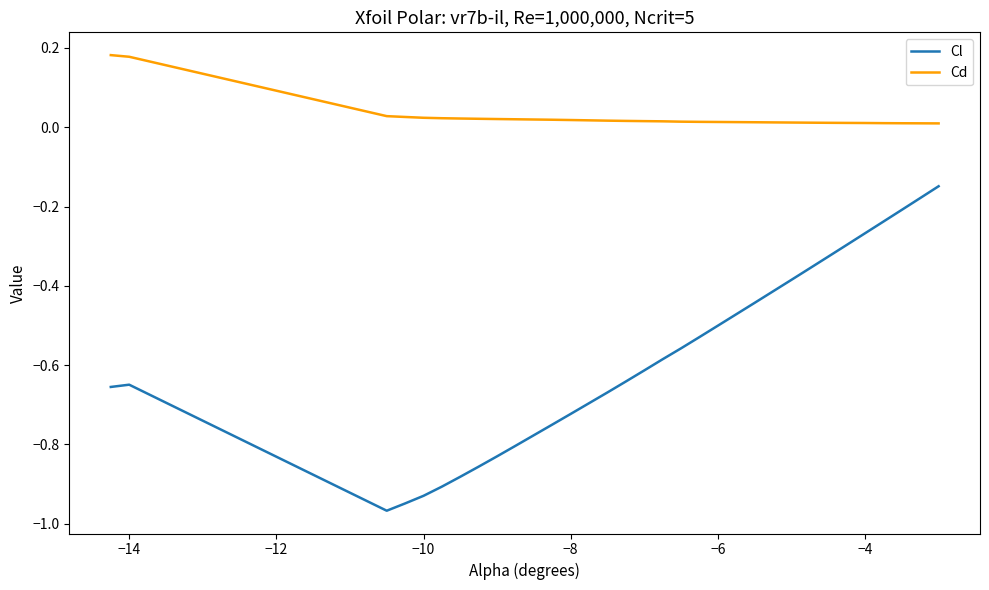

Which series has the largest range (max minus min)?

Cl